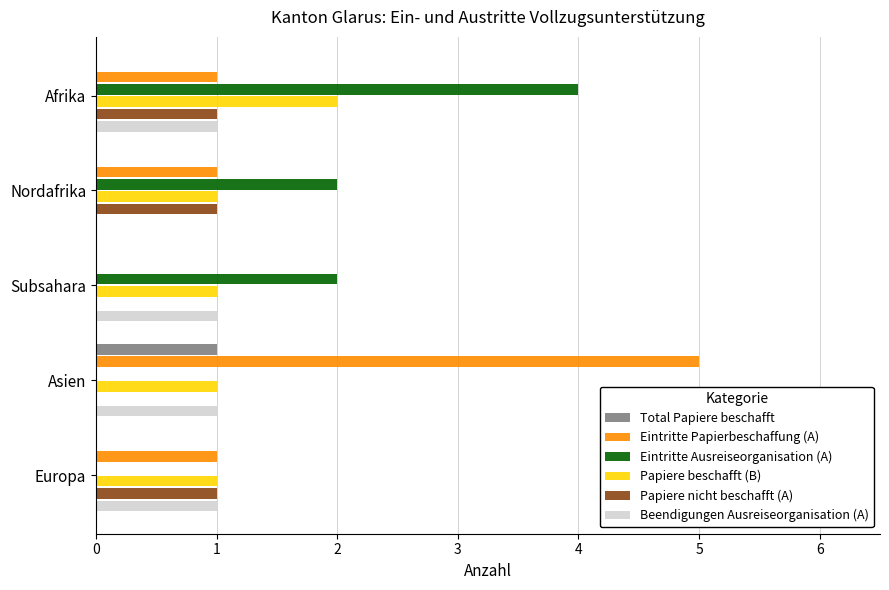

Is the value of Eintritte Papierbeschaffung (A) at Asien greater than the value of Total Papiere beschafft at Nordafrika?

Yes